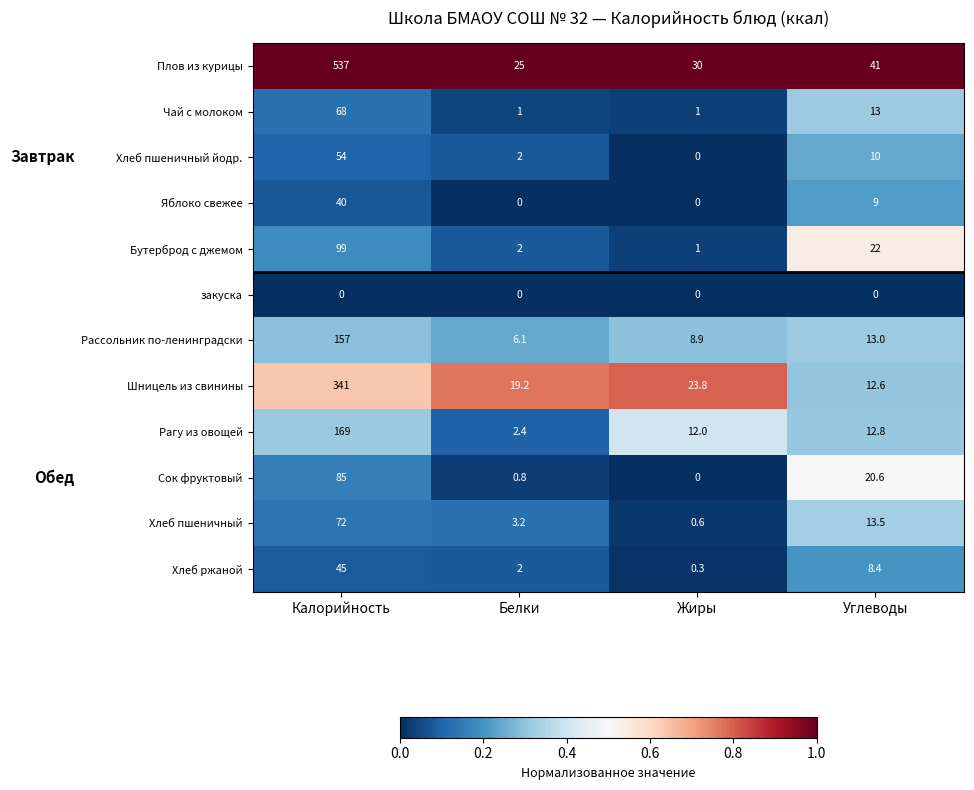

At which label is Бутерброд с джемом closest to 50?

Углеводы